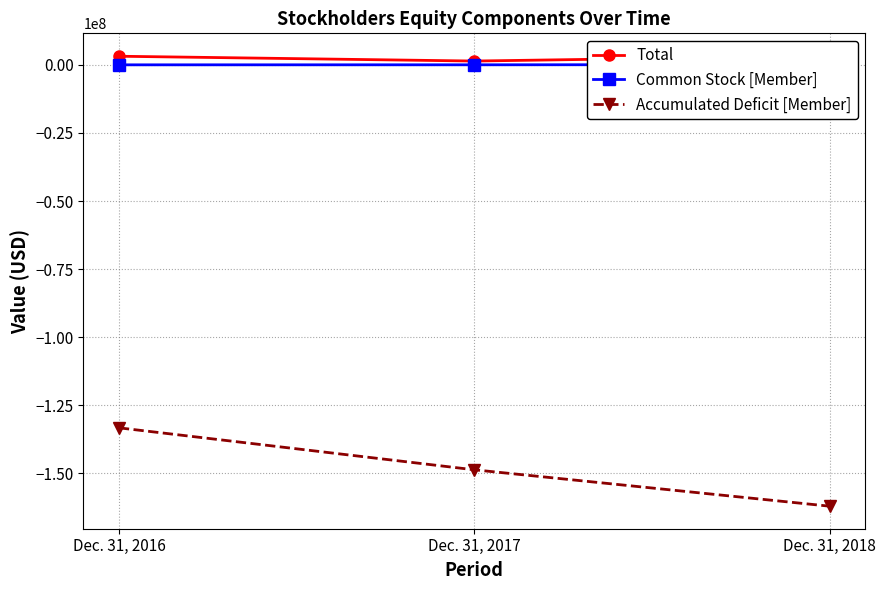

At Dec. 31, 2016, list the series in order from largest to smallest.

Total, Common Stock [Member], Accumulated Deficit [Member]